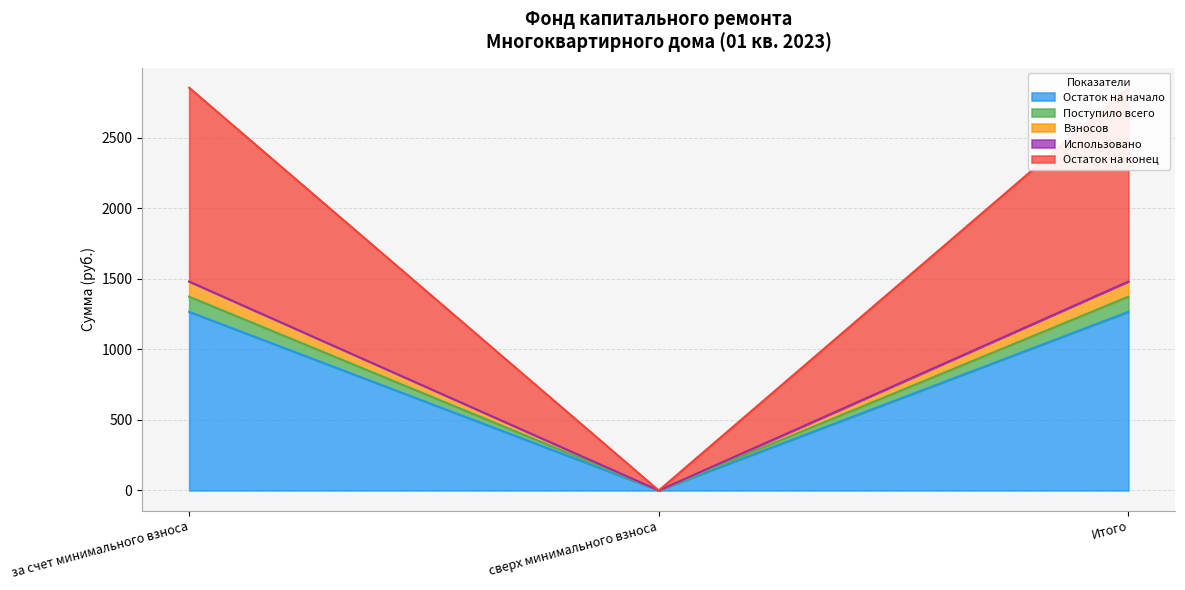

How many data points in Остаток на конец are above 1481?

2